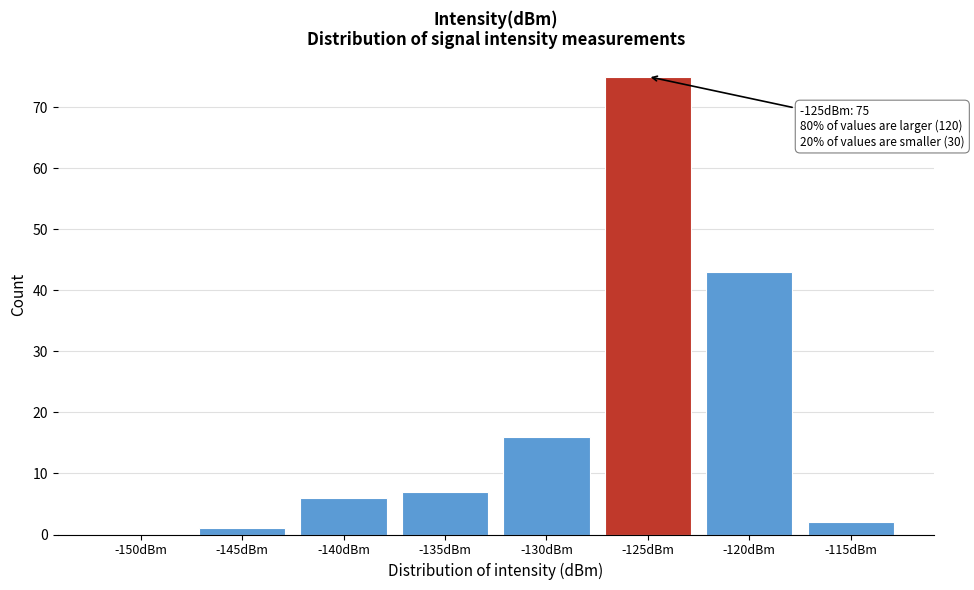

Reading right to left, transcribe all the data shown in this chart.

-115dBm=2	-120dBm=43	-125dBm=75	-130dBm=16	-135dBm=7	-140dBm=6	-145dBm=1	-150dBm=0